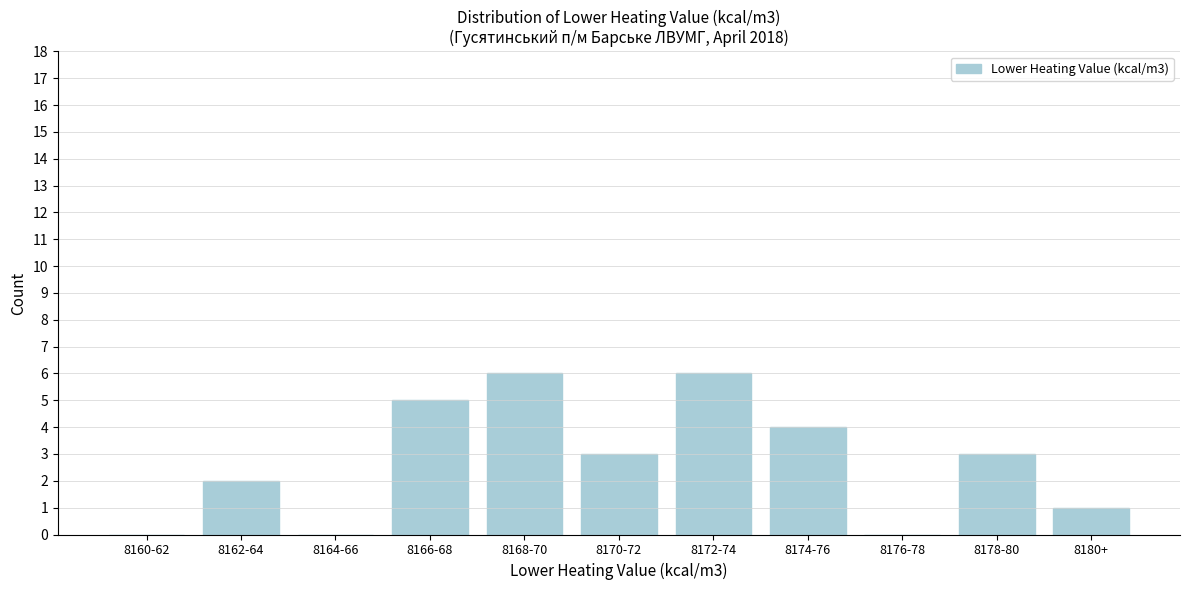

Reading right to left, transcribe all the data shown in this chart.

8180+=1	8178-80=3	8176-78=0	8174-76=4	8172-74=6	8170-72=3	8168-70=6	8166-68=5	8164-66=0	8162-64=2	8160-62=0